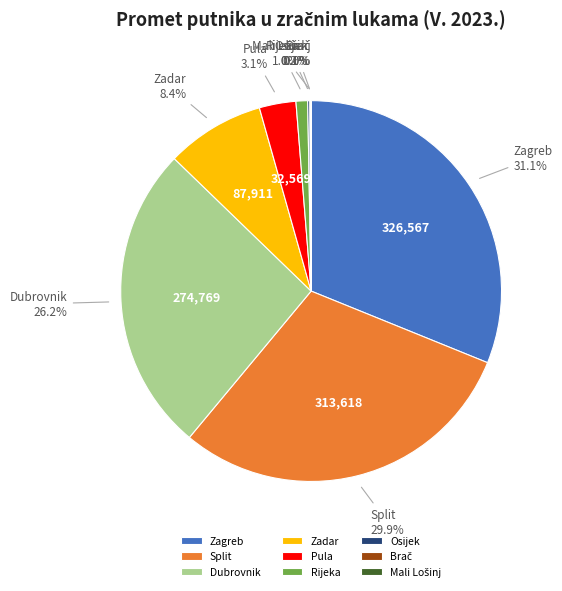

Does any single category account for the majority?

No